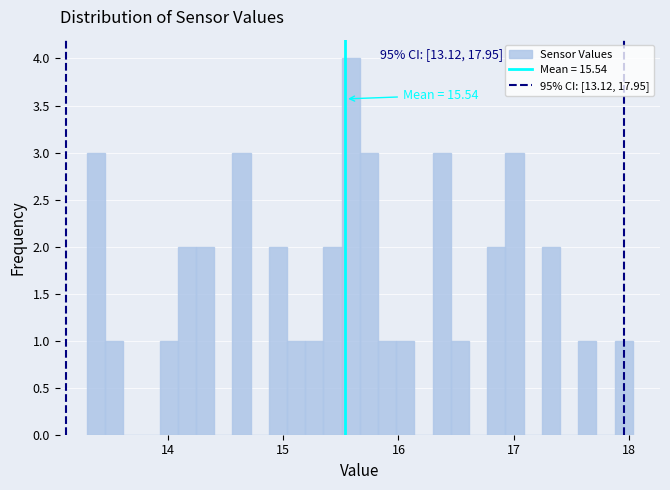

Around what value on the x-axis is the tallest bar? Give the approximate position of its centre, as read against the axis.

15.6